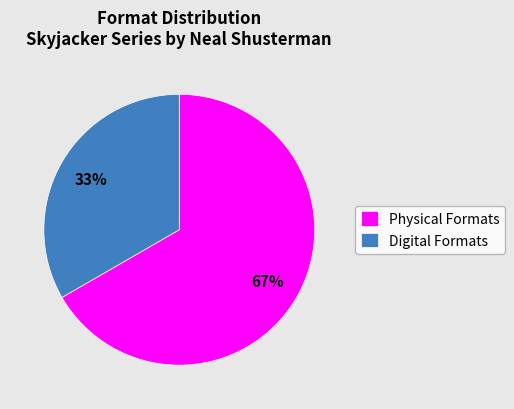

True or false: Digital Formats accounts for 33% of the total.

True